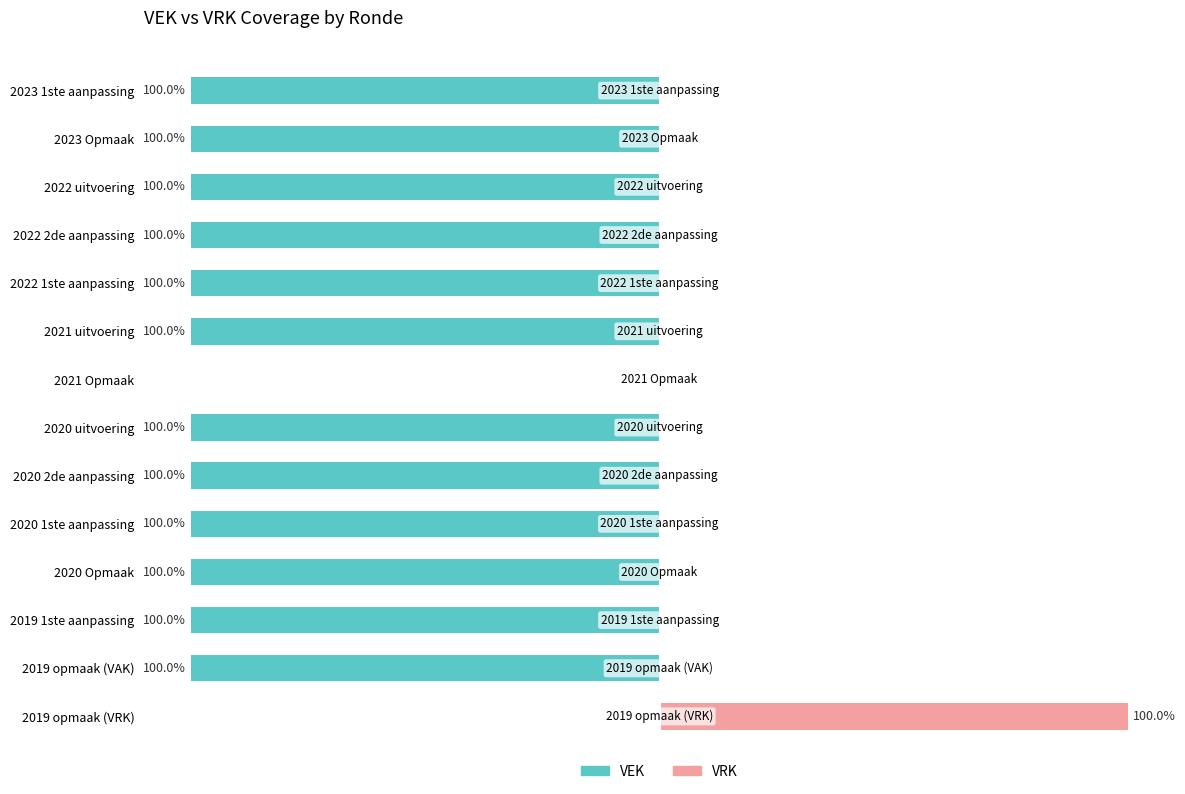

What is the total value across all series at 2023 1ste aanpassing?

-100